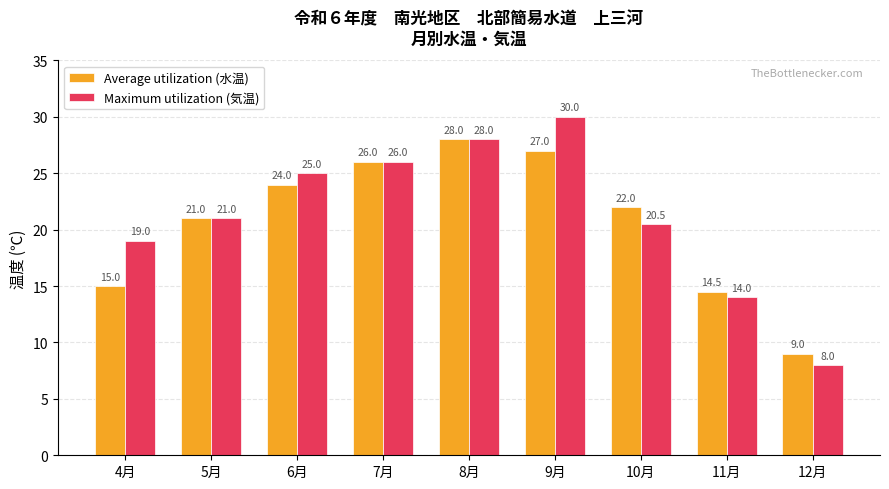

What is the value of the Maximum utilization (気温) bar at the 4th from the left?

26.0